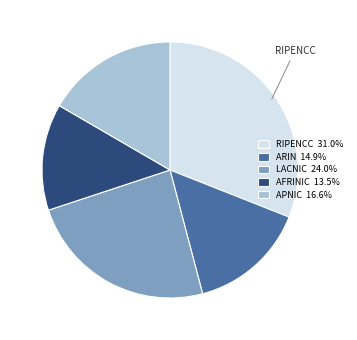

How many slices are in this pie chart?

5